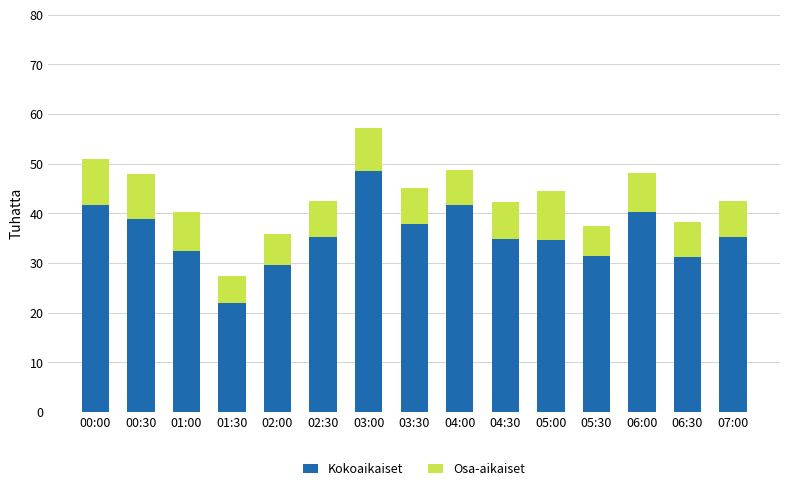

At which category is the sum across all series the highest?

03:00